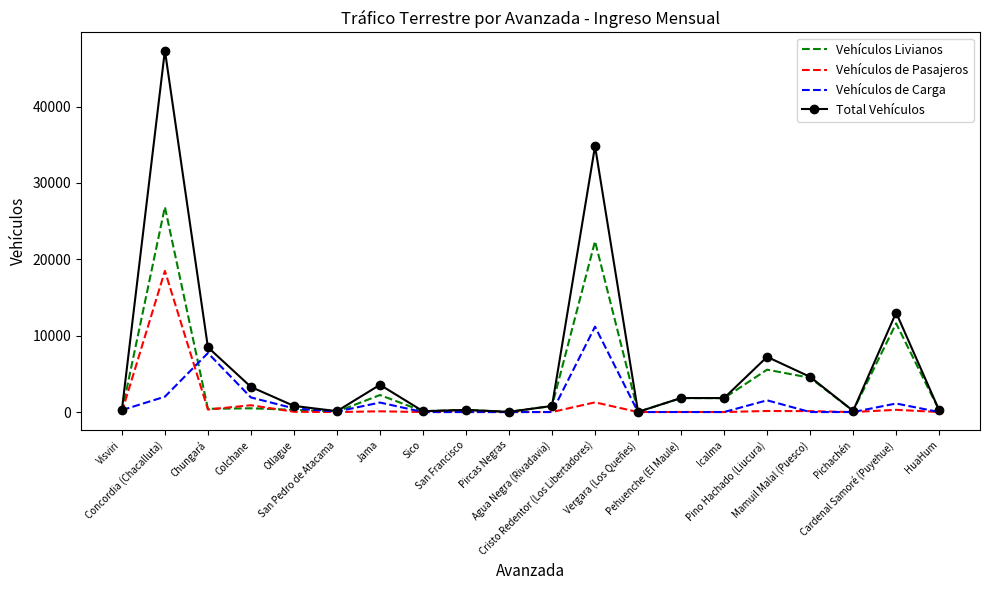

What is the highest value of the Vehículos de Carga series?

11180